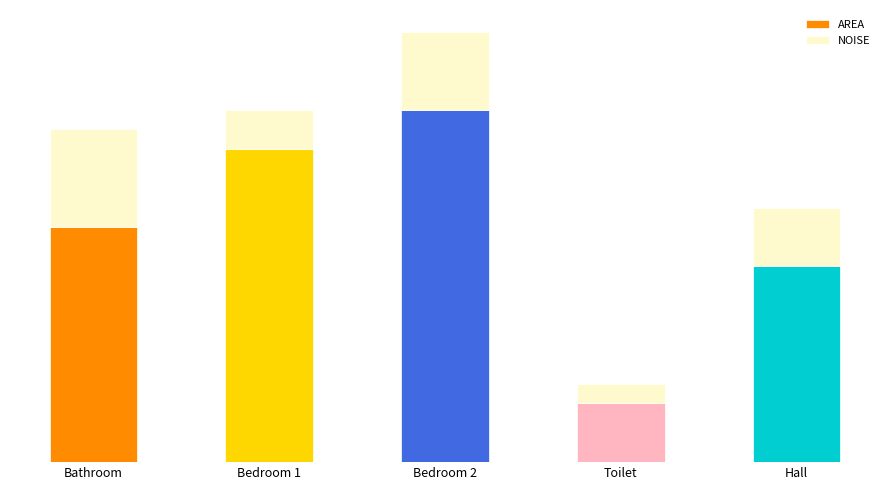

The AREA series shows 10 at Hall. True or false?

True